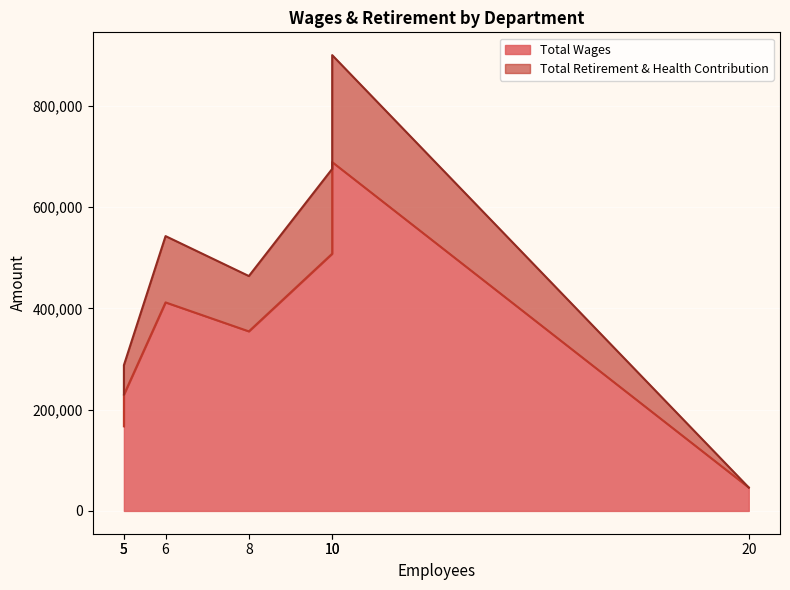

Which has a higher value, 5 or 10?

10